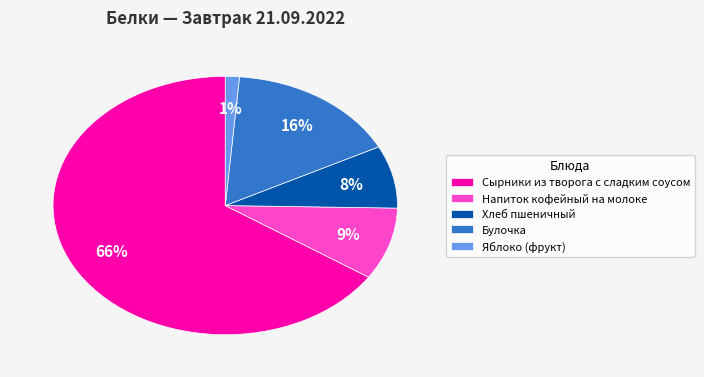

What is the largest slice in the pie chart?

Сырники из творога с сладким соусом